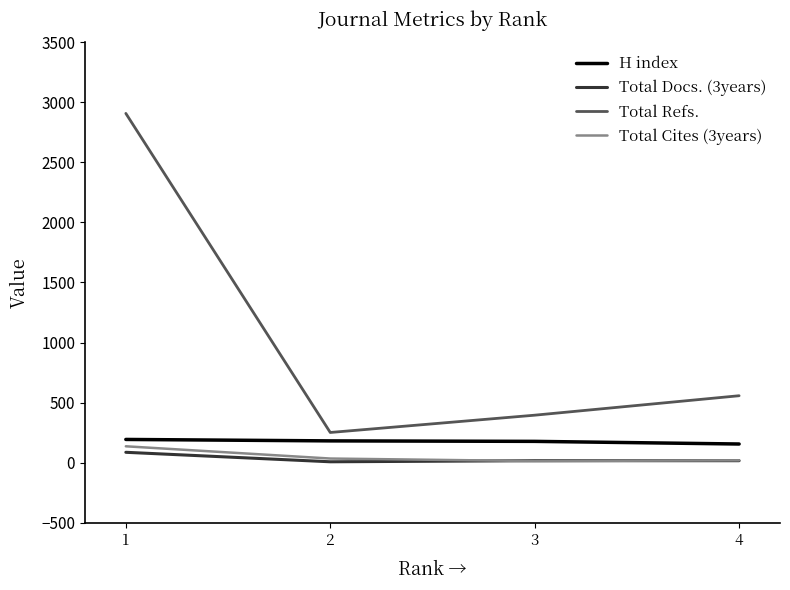

True or false: Total Docs. (3years) and H index intersect in this chart.

False